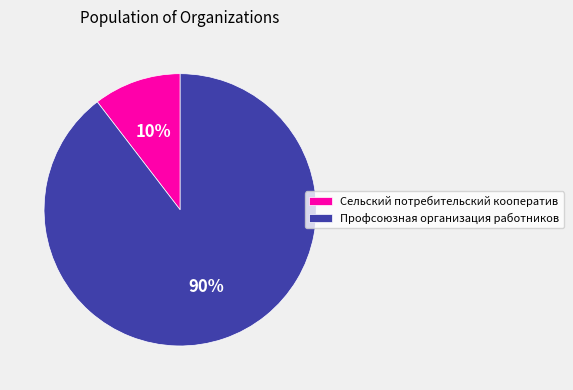

To the nearest percent, what percentage of the pie is Сельский потребительский кооператив?

10%